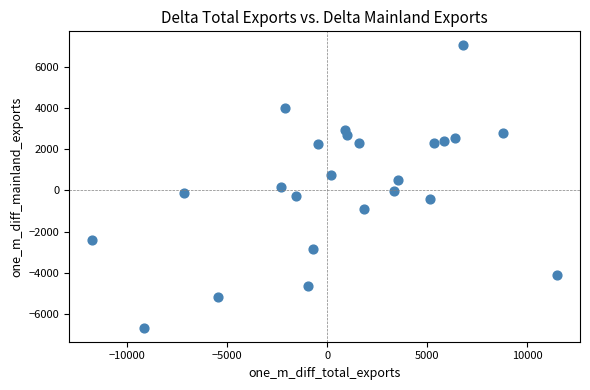

What is the range of X values (max minus min)?

23221